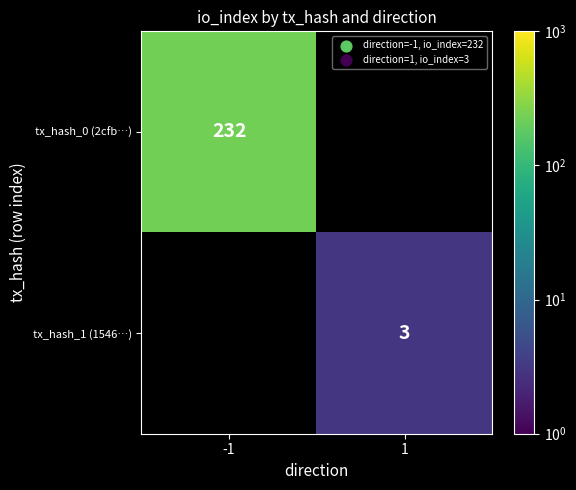

Is the value of tx_hash_1 (1546…) at 1 greater than the value of tx_hash_0 (2cfb…) at -1?

No